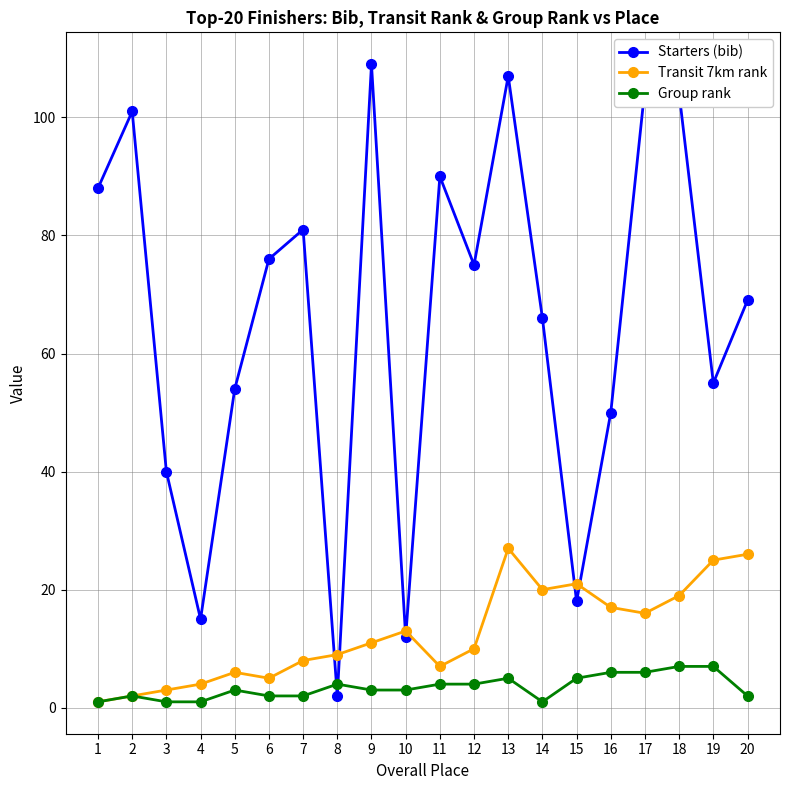

What are all the series names shown in the legend?

Starters (bib), Transit 7km rank, Group rank